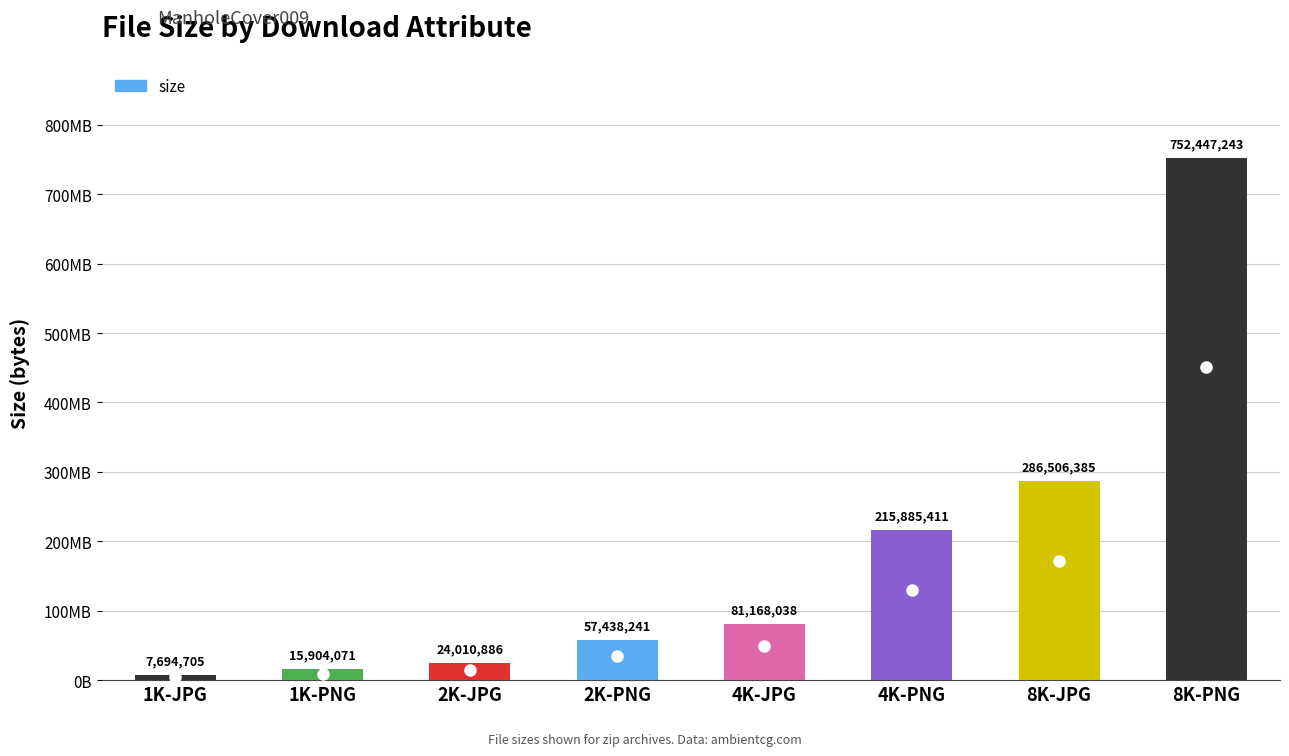

What position from the right is 8K-JPG?

2